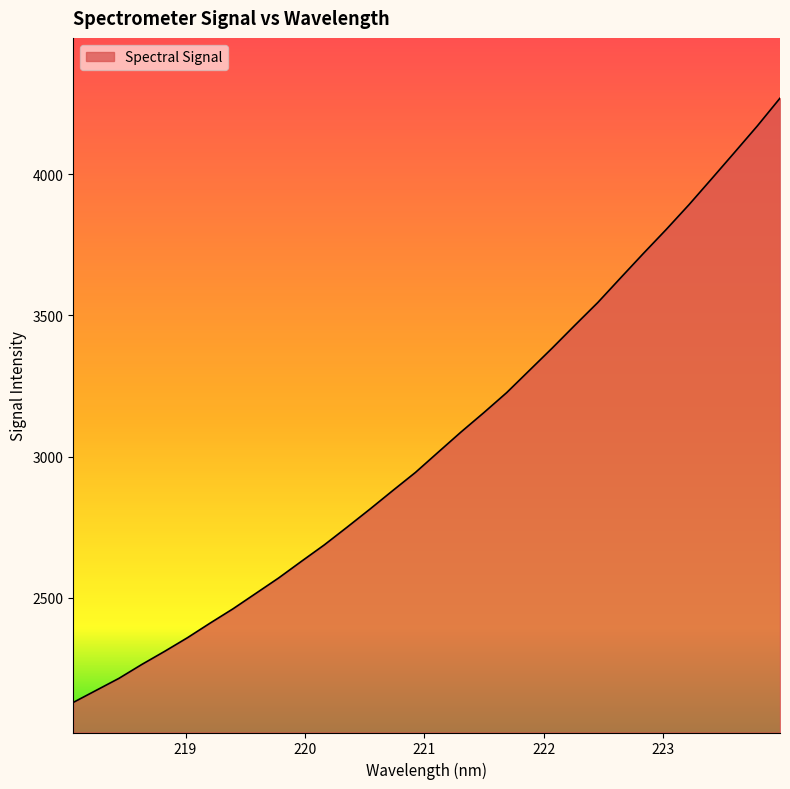

What is the difference between the maximum and minimum values?

2139.0